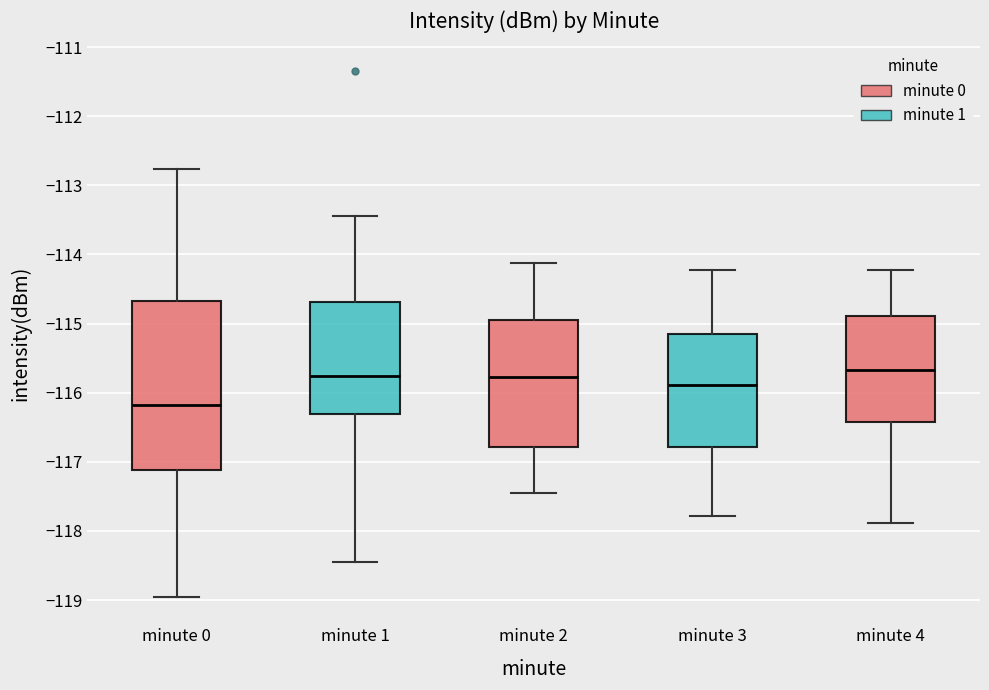

Reading left to right, read every box against the y-axis: the position of its median line, the range the box covers, and the ends of its whiskers. The values are not printed on the chart, so give them approximately, as read against the axis.

minute 0: median -116.2, box -117.1 to -114.7, whiskers -119.0 to -112.8
minute 1: median -115.8, box -116.3 to -114.7, whiskers -118.5 to -113.4
minute 2: median -115.8, box -116.8 to -114.9, whiskers -117.4 to -114.1
minute 3: median -115.9, box -116.8 to -115.1, whiskers -117.8 to -114.2
minute 4: median -115.7, box -116.4 to -114.9, whiskers -117.9 to -114.2